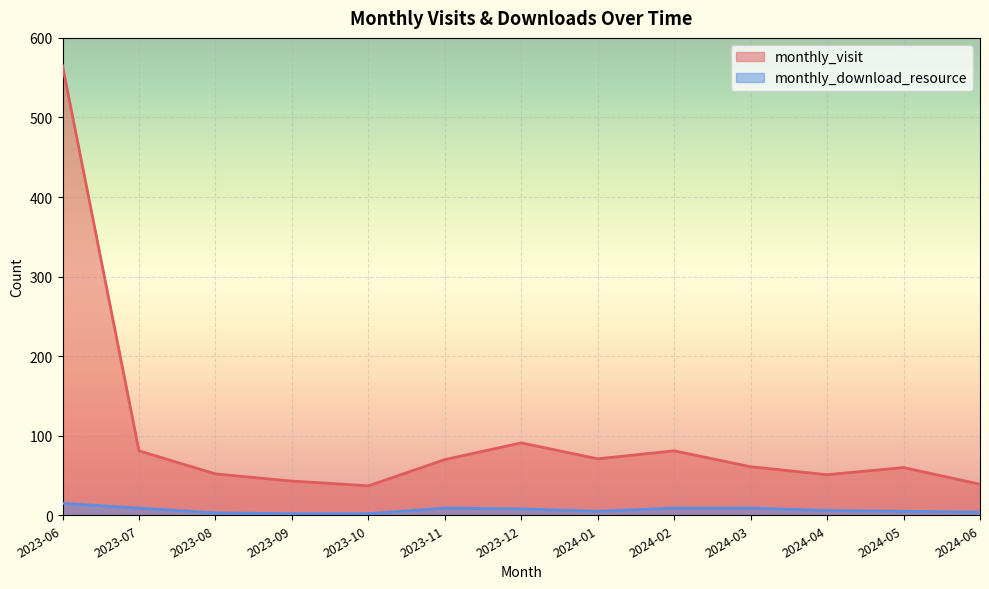

True or false: monthly_download_resource has a value of 8 at 2023-12.

True